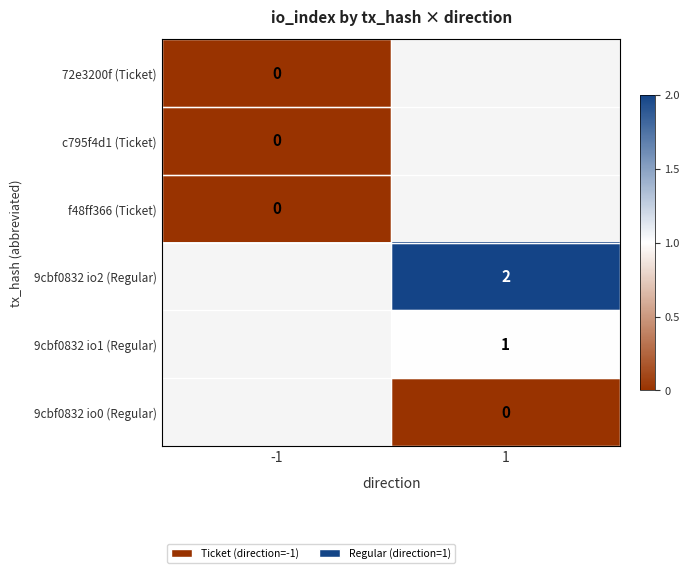

The 9cbf0832 io1 (Regular) series shows 1 at 1. True or false?

True